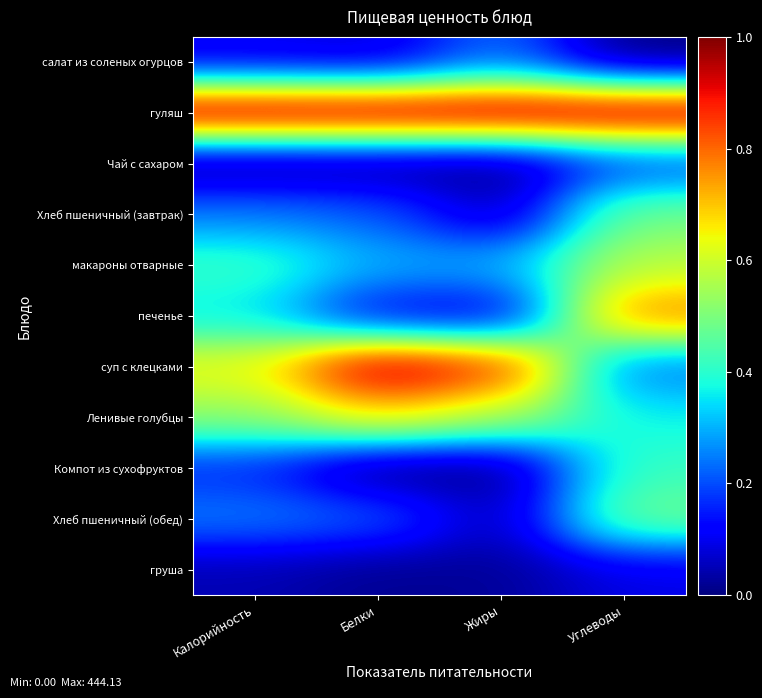

Reading left to right, list all the values displayed in this chart.

салат из соленых огурцов: Калорийность=0.1	Белки=0.1	Жиры=0.2	Углеводы=0.0
гуляш: Калорийность=1.0	Белки=1.0	Жиры=1.0	Углеводы=1.0
Чай с сахаром: Калорийность=0.0	Белки=0.0	Жиры=0.0	Углеводы=0.2
Хлеб пшеничный (завтрак): Калорийность=0.2	Белки=0.2	Жиры=0.0	Углеводы=0.5
макароны отварные: Калорийность=0.4	Белки=0.3	Жиры=0.3	Углеводы=0.6
печенье: Калорийность=0.4	Белки=0.1	Жиры=0.1	Углеводы=0.8
суп с клецками: Калорийность=0.6	Белки=1.0	Жиры=0.9	Углеводы=0.2
Ленивые голубцы: Калорийность=0.5	Белки=0.7	Жиры=0.6	Углеводы=0.4
Компот из сухофруктов: Калорийность=0.2	Белки=0.0	Жиры=0.0	Углеводы=0.4
Хлеб пшеничный (обед): Калорийность=0.2	Белки=0.2	Жиры=0.0	Углеводы=0.5
груша: Калорийность=0.0	Белки=0.0	Жиры=0.0	Углеводы=0.1